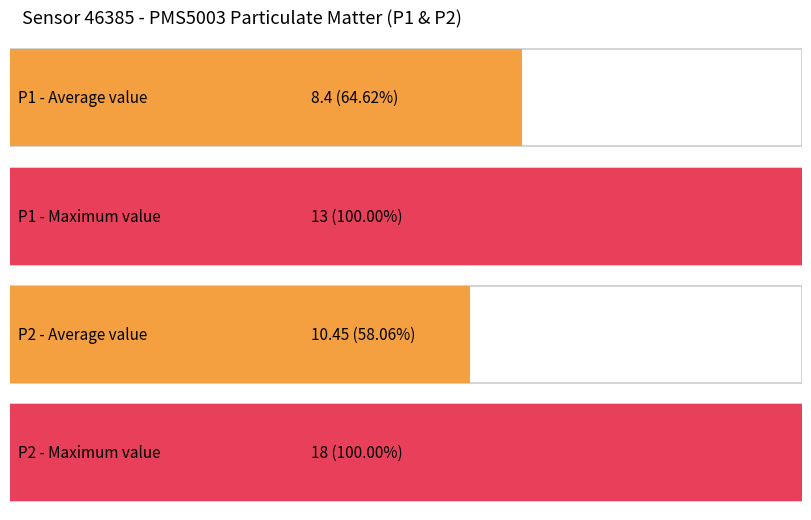

What is the difference between the maximum and second lowest values in the P1 series?

7